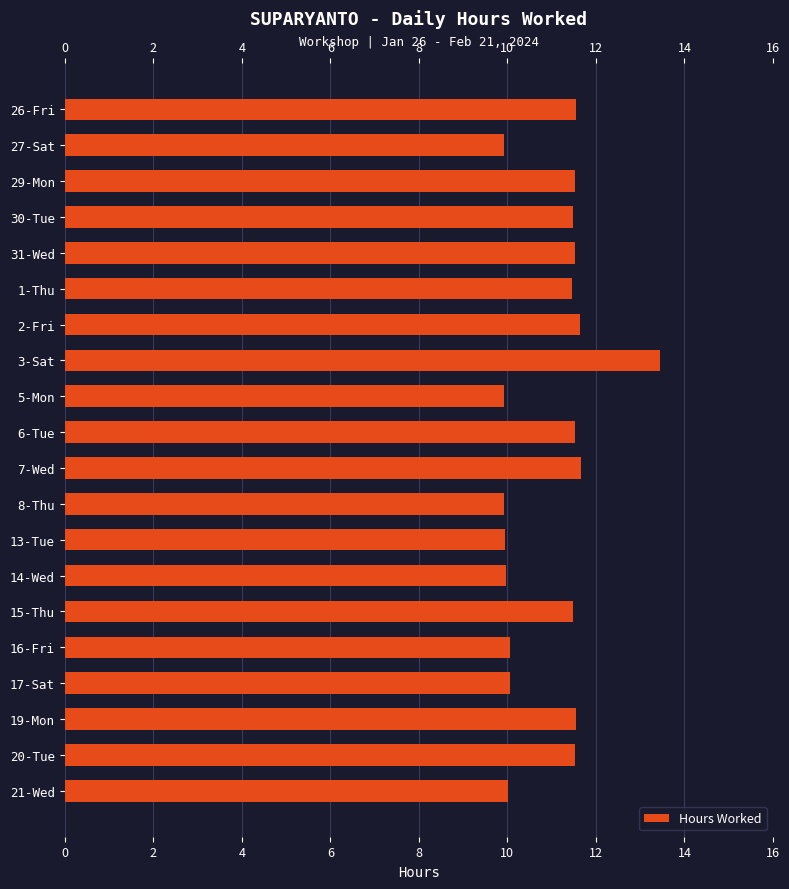

Is it true that the value at 6-Tue is 7.4?

False